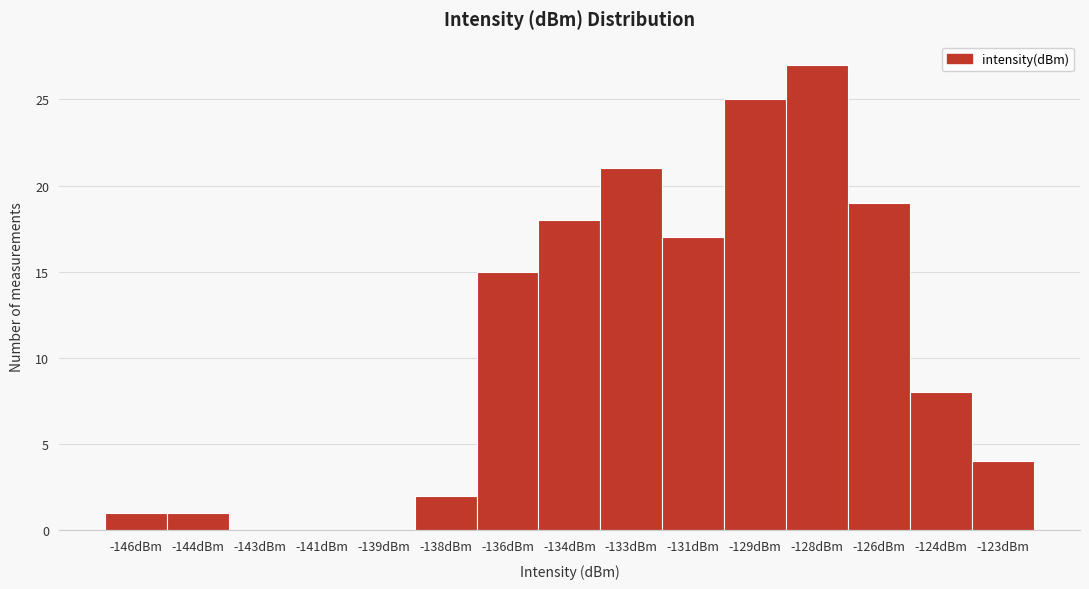

Reading left to right, what are all the values shown in this chart?

-146dBm=1	-144dBm=1	-143dBm=0	-141dBm=0	-139dBm=0	-138dBm=2	-136dBm=15	-134dBm=18	-133dBm=21	-131dBm=17	-129dBm=25	-128dBm=27	-126dBm=19	-124dBm=8	-123dBm=4